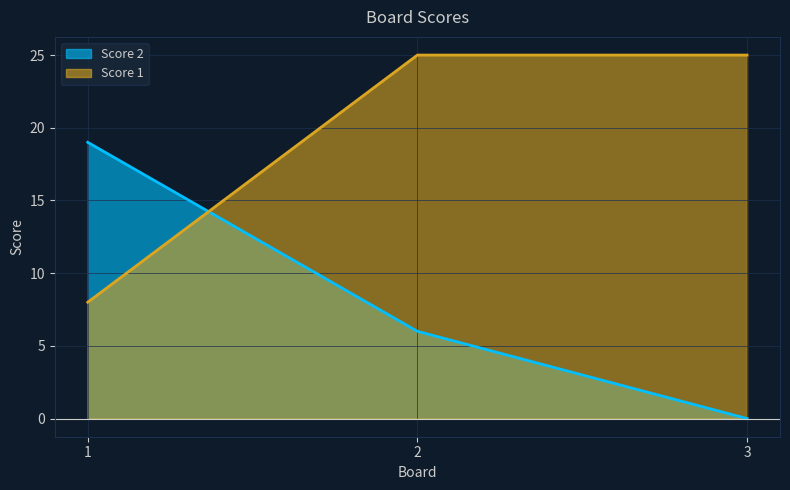

Reading left to right, extract all data points from this chart.

Score 2: 1=19	2=6	3=0
Score 1: 1=8	2=25	3=25